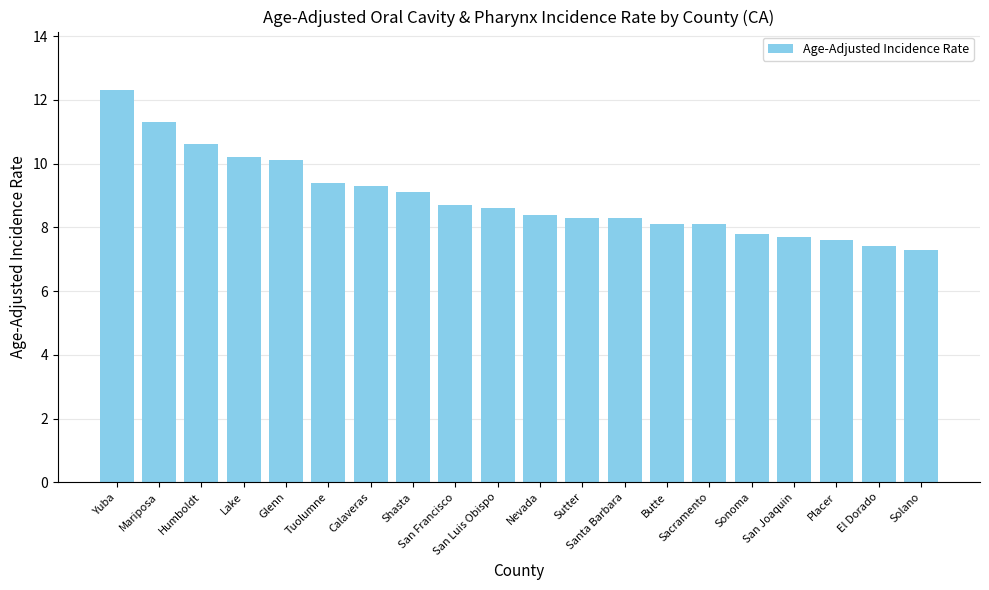

Reading right to left, list all the values displayed in this chart.

Solano=7.3	El Dorado=7.4	Placer=7.6	San Joaquin=7.7	Sonoma=7.8	Sacramento=8.1	Butte=8.1	Santa Barbara=8.3	Sutter=8.3	Nevada=8.4	San Luis Obispo=8.6	San Francisco=8.7	Shasta=9.1	Calaveras=9.3	Tuolumne=9.4	Glenn=10.1	Lake=10.2	Humboldt=10.6	Mariposa=11.3	Yuba=12.3